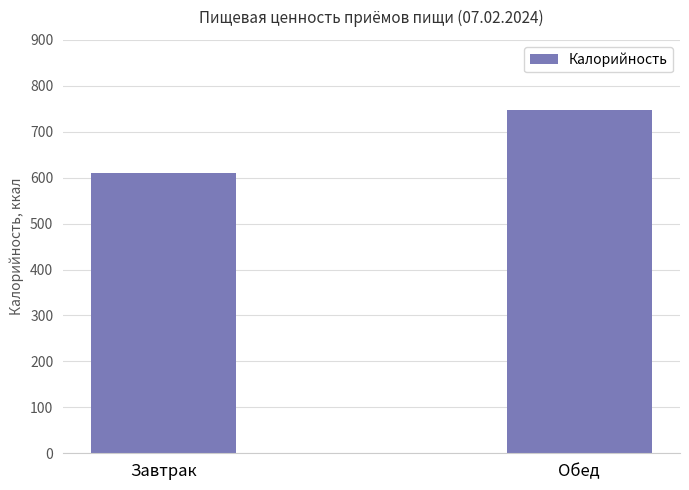

Rank the categories by value from highest to lowest.

Обед, Завтрак